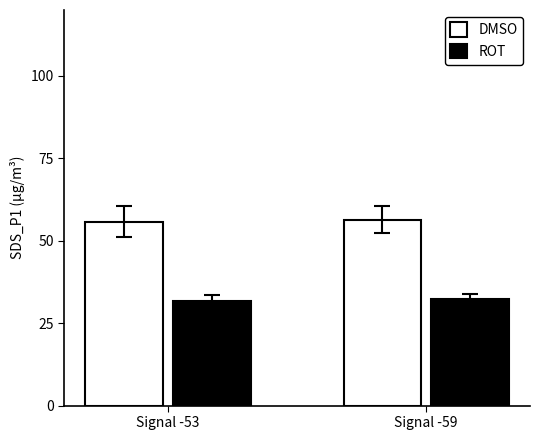

The ROT series shows 15.6 at Signal -53. True or false?

False